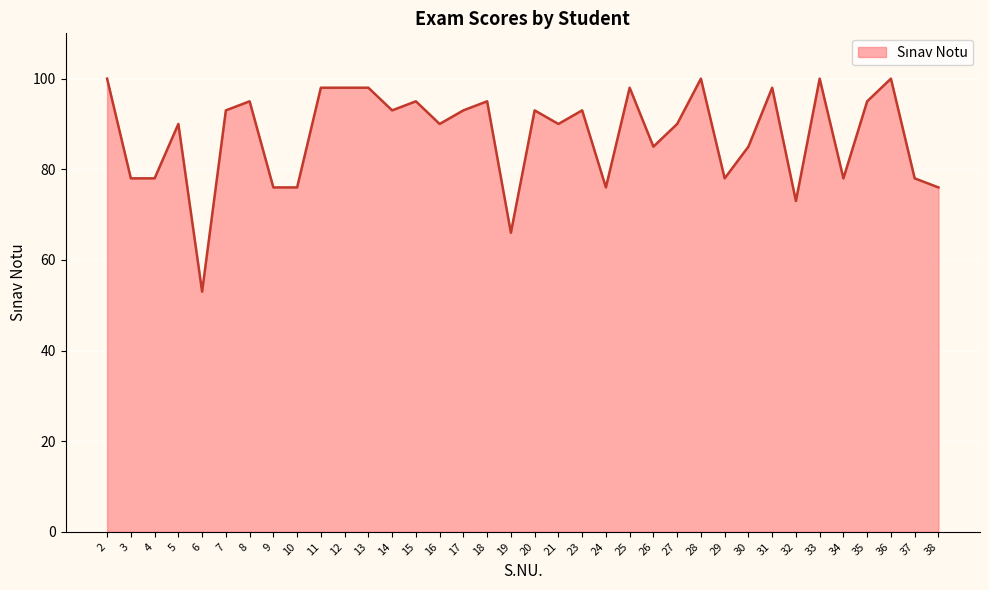

Reading left to right, list all the values displayed in this chart.

100	78	78	90	53	93	95	76	76	98	98	98	93	95	90	93	95	66	93	90	93	76	98	85	90	100	78	85	98	73	100	78	95	100	78	76